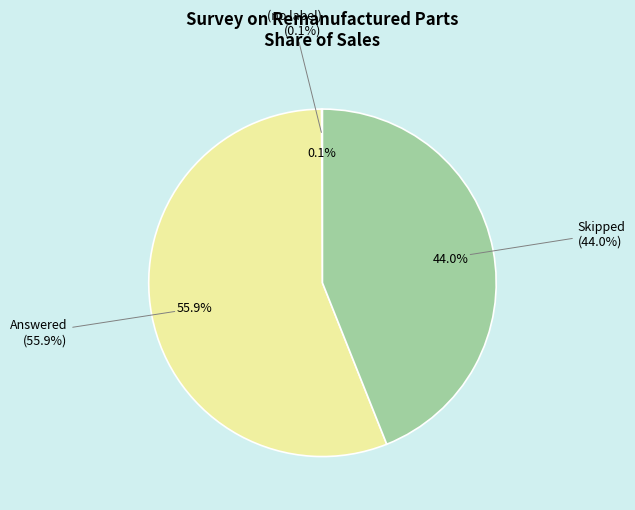

To the nearest percent, what is the average slice percentage?

33%